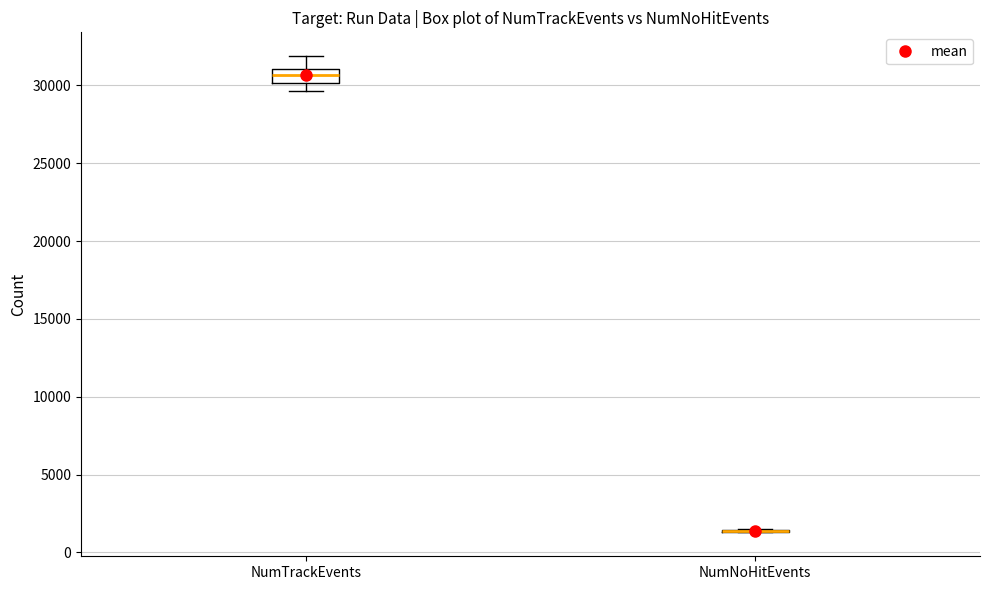

Reading left to right, read every box against the y-axis: the position of its median line, the range the box covers, and the ends of its whiskers. The values are not printed on the chart, so give them approximately, as read against the axis.

NumTrackEvents: median 30500, box 30000 to 31000, whiskers 29500 to 32000
NumNoHitEvents: box collapsed to a line at 1500, whiskers 1500 to 1500